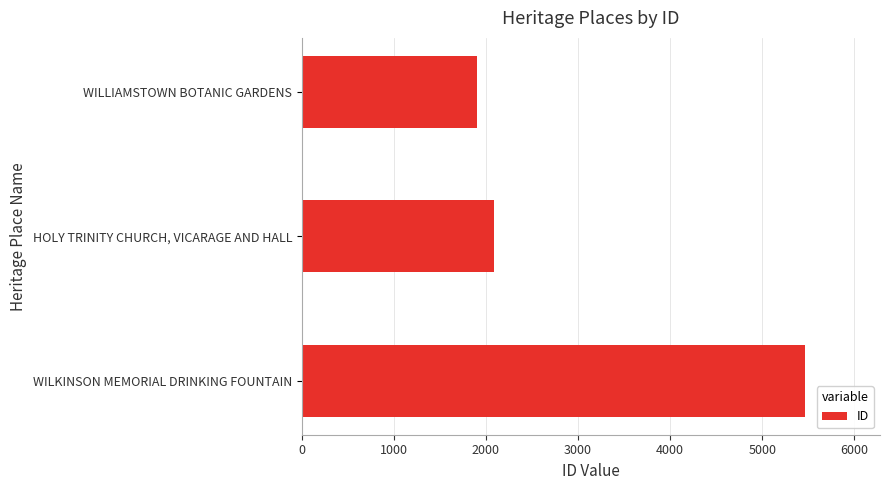

At which label is the value closest to 3684?

HOLY TRINITY CHURCH, VICARAGE AND HALL